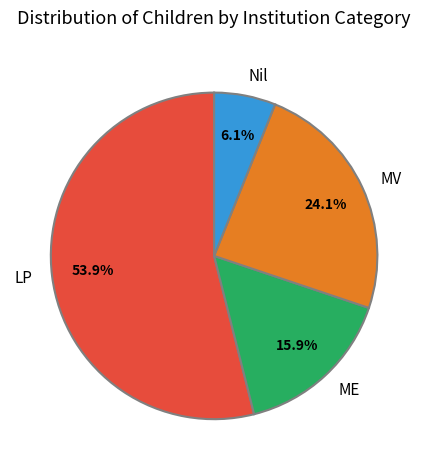

Which has a higher value, Nil or LP?

LP